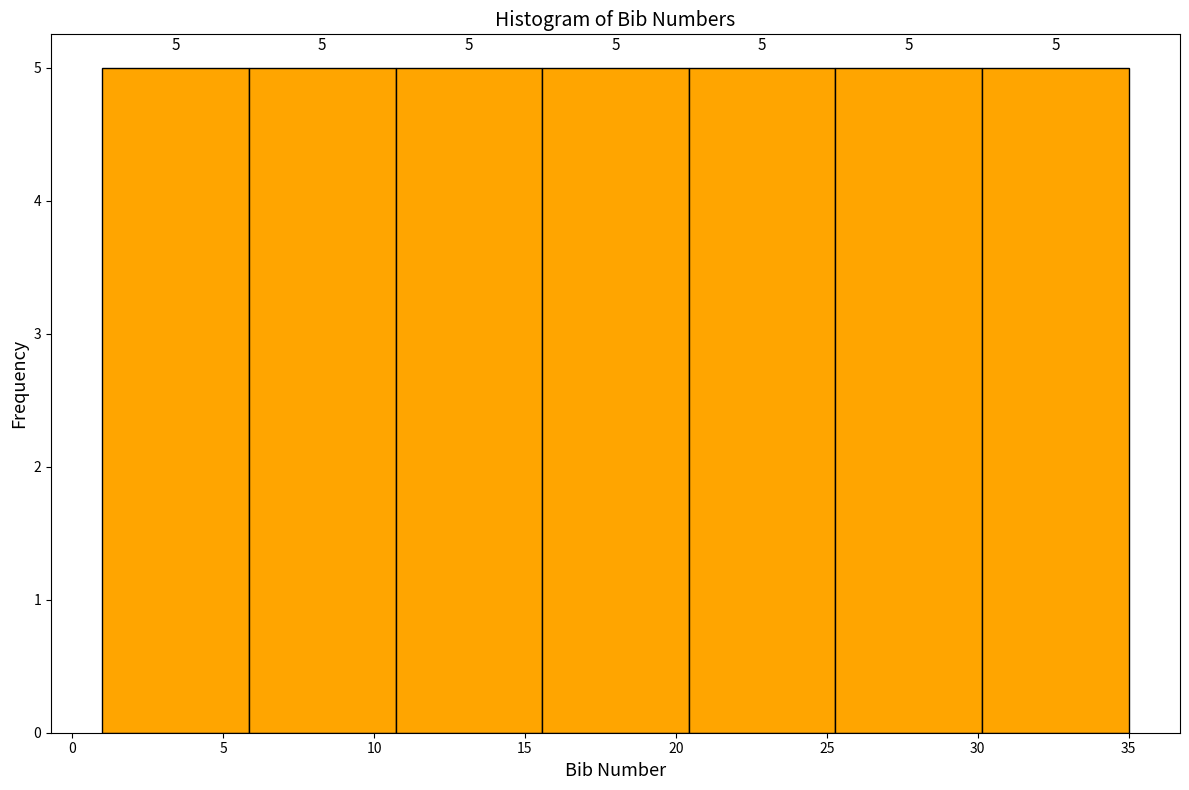

How tall is the bar that spans 20.5 to 25.5 on the x-axis? The bar edges are not printed on the chart, so give them approximately, as read against the axis.

5